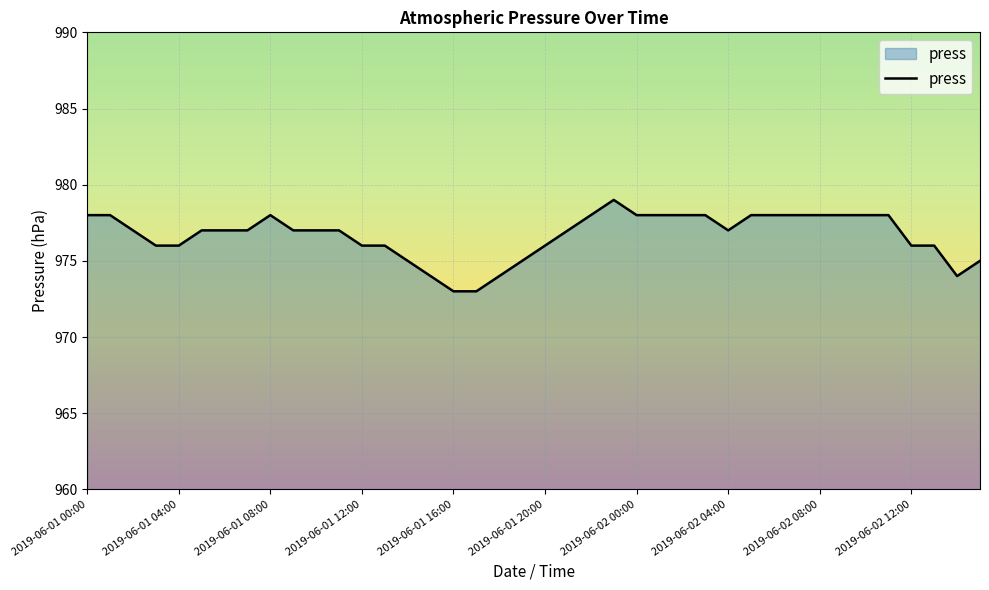

What is the maximum value shown in the chart?

979